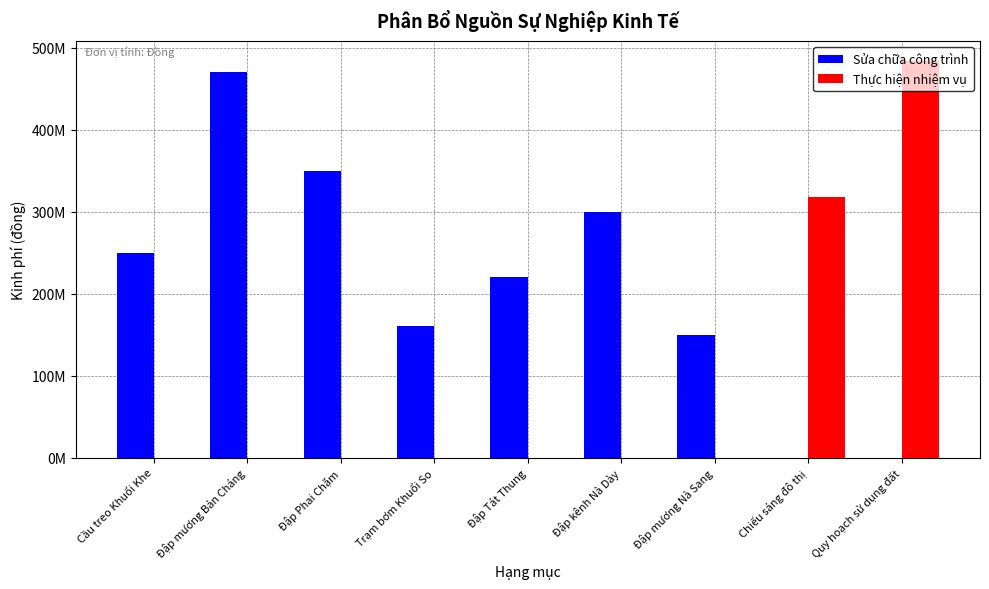

Is it true that Sửa chữa công trình equals 768586432 at Đập mương Bản Cháng?

False